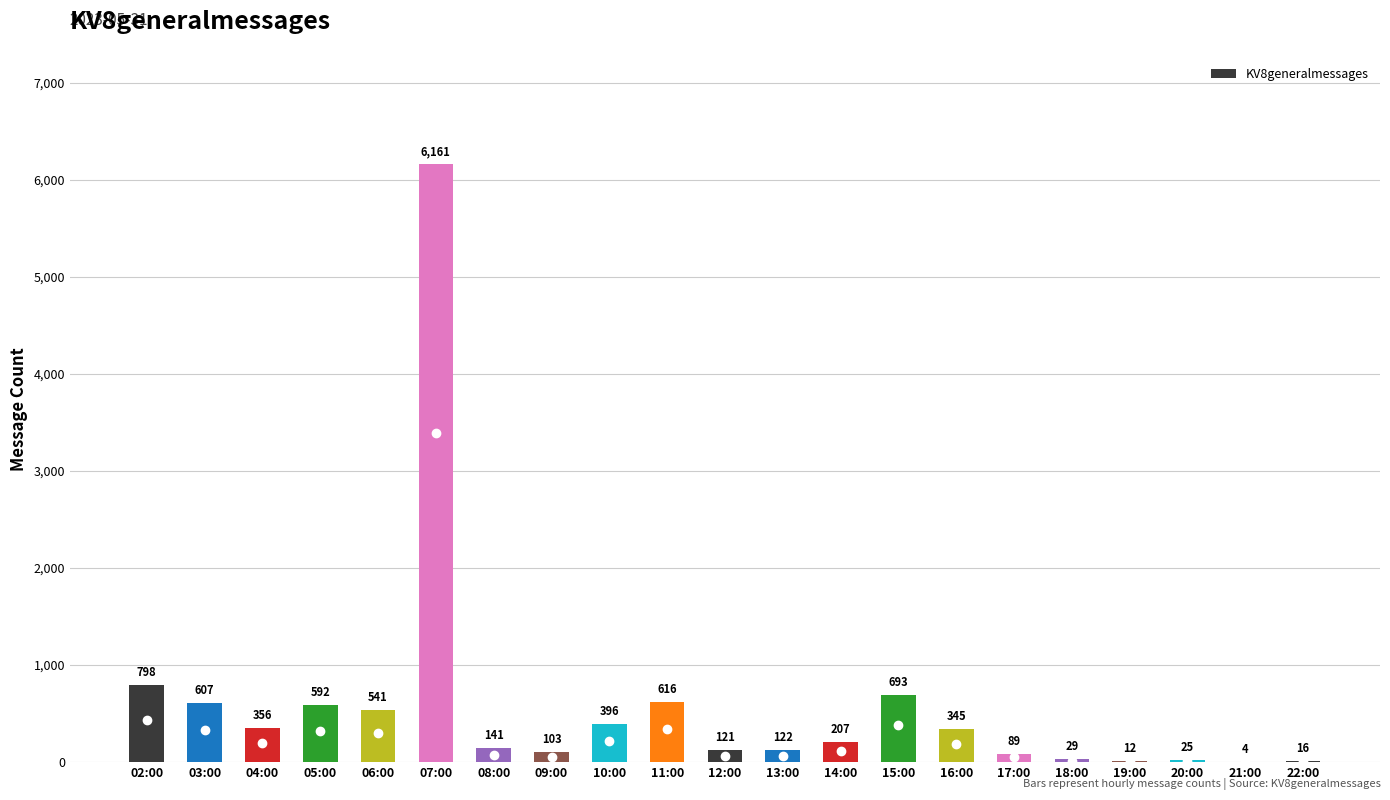

Reading right to left, what are all the values shown in this chart?

16	4	25	12	29	89	345	693	207	122	121	616	396	103	141	6161	541	592	356	607	798